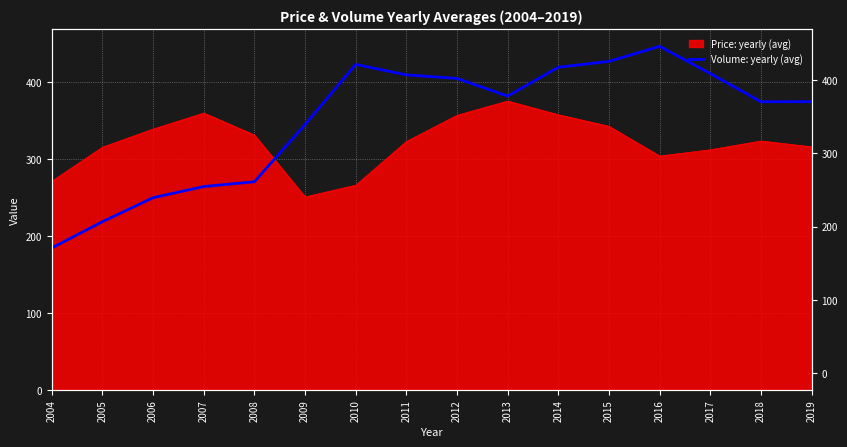

What is the minimum value shown in the chart?

184.6